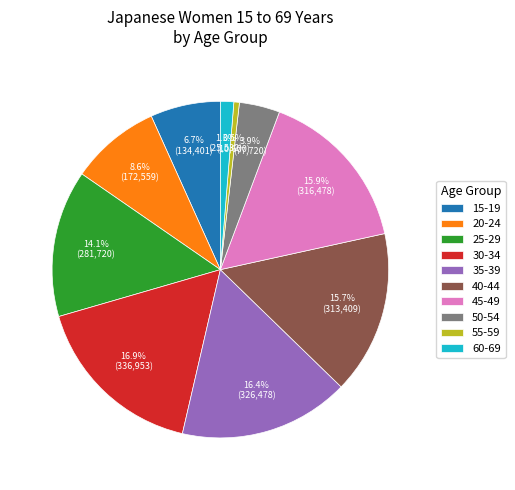

The 25-29 slice represents 14% of the pie. True or false?

True